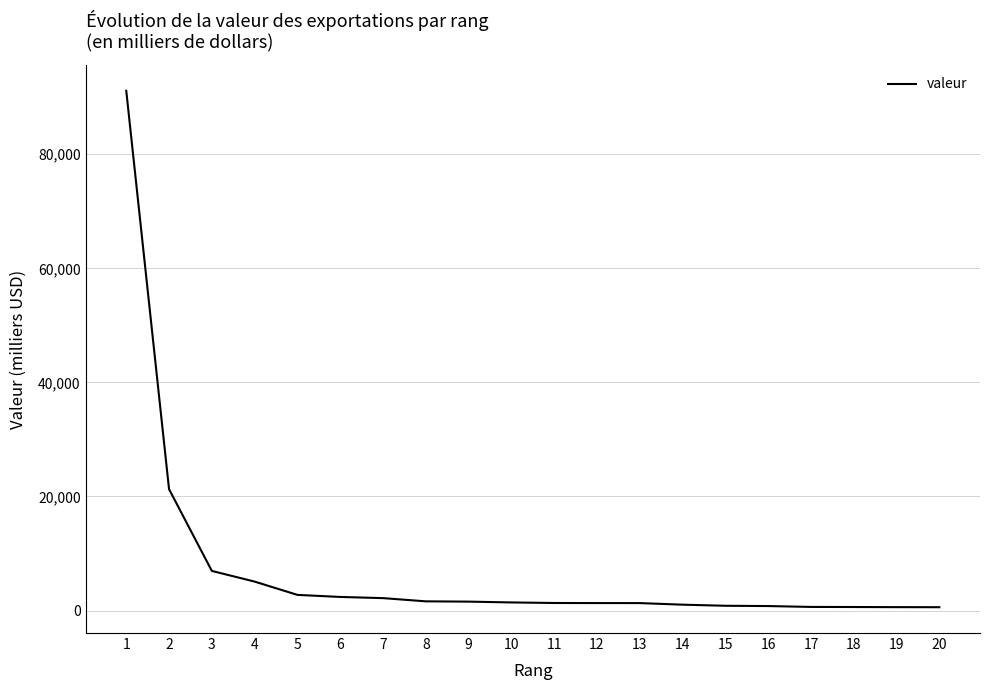

Is it true that the value at 1 is 91136.1?

True